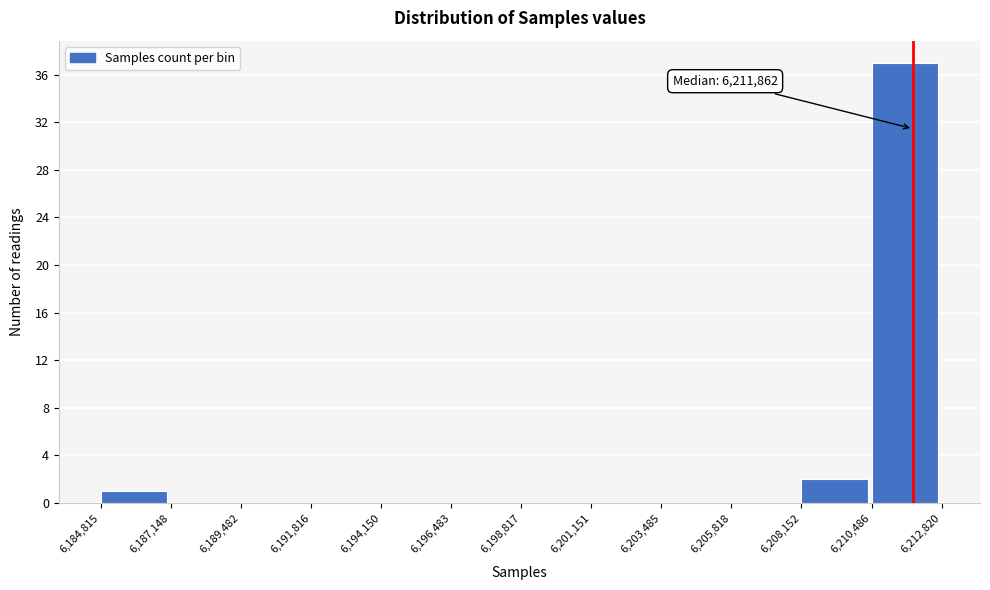

Which range on the x-axis has the tallest bar?

6,210,486 to 6,212,820